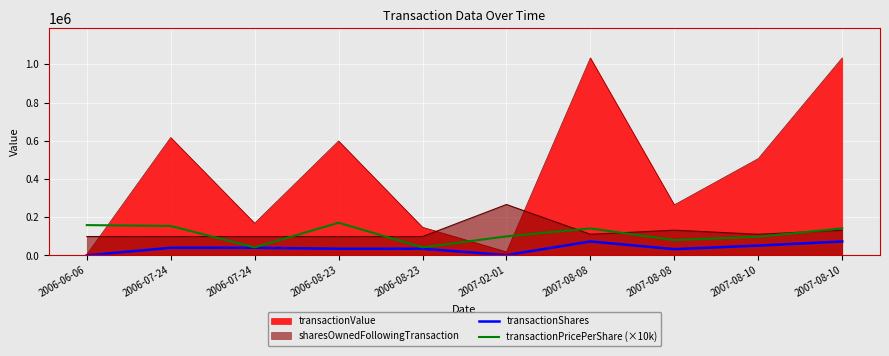

At how many categories does at least one series exceed 104733?

10